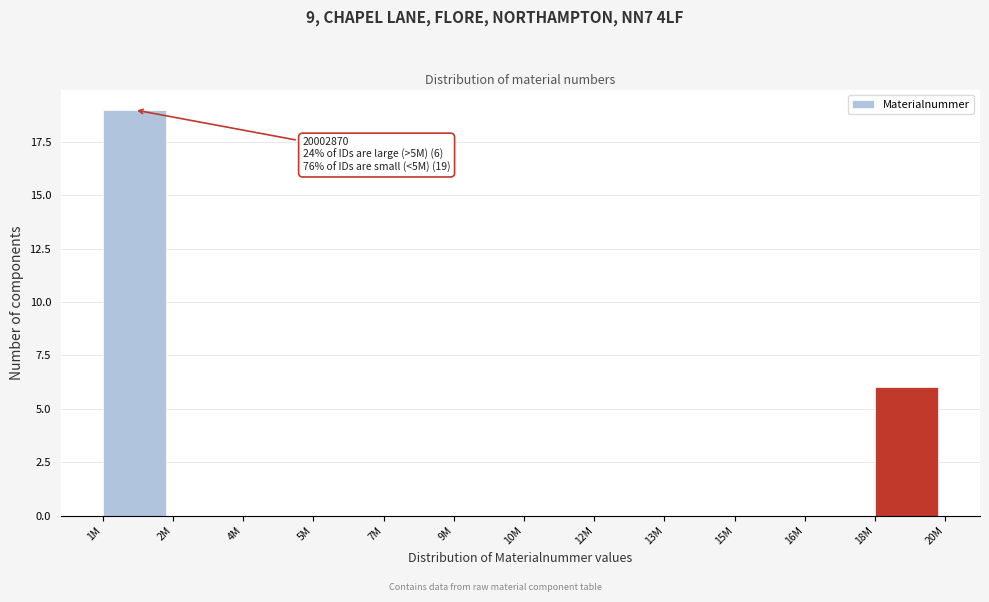

Reading left to right, list all the values displayed in this chart.

1M=19	2M=0	4M=0	5M=0	7M=0	9M=0	10M=0	12M=0	13M=0	15M=0	16M=0	18M=6